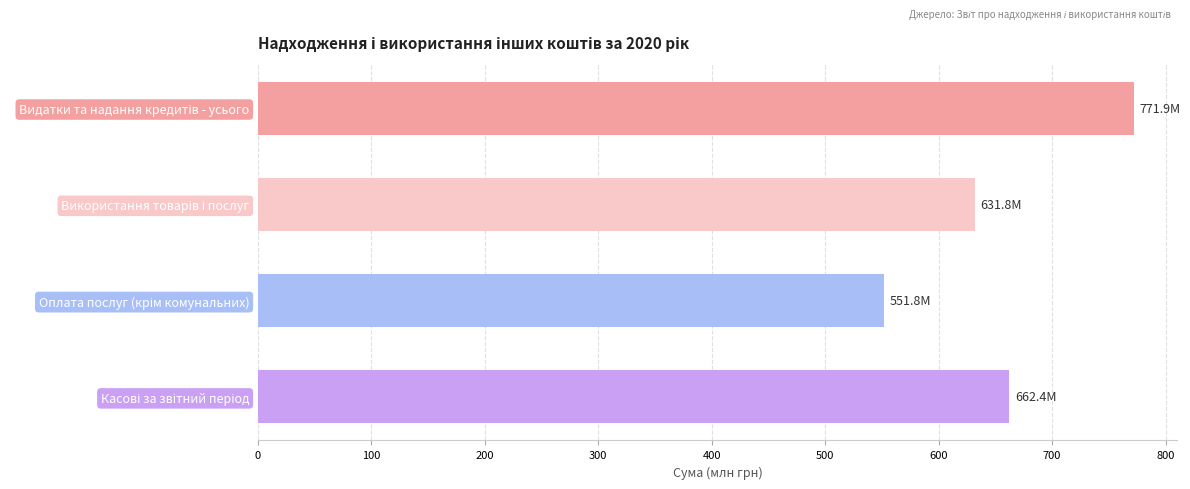

What is the maximum value shown in the chart?

771.9